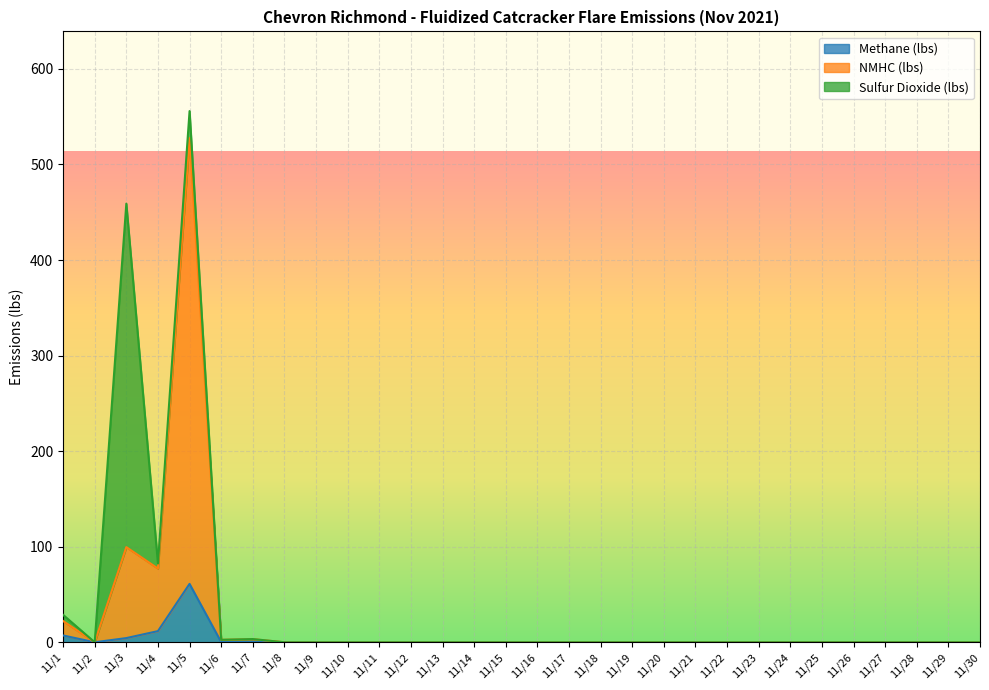

True or false: Methane (lbs) has more than 1 points higher than both neighbors.

True